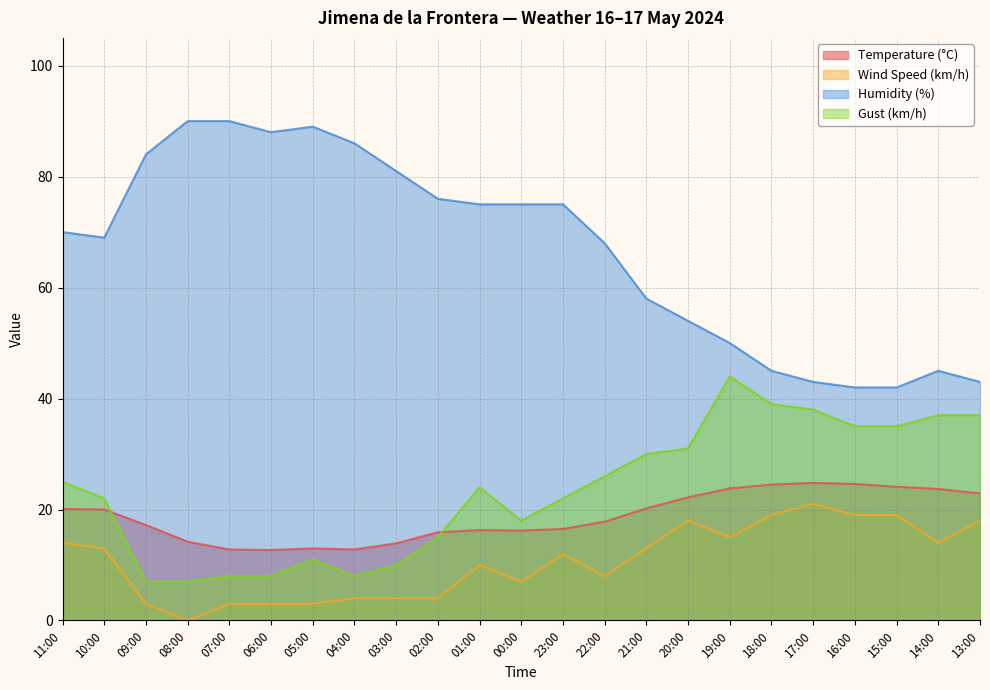

What is the average value of the Humidity (%) series?

66.9